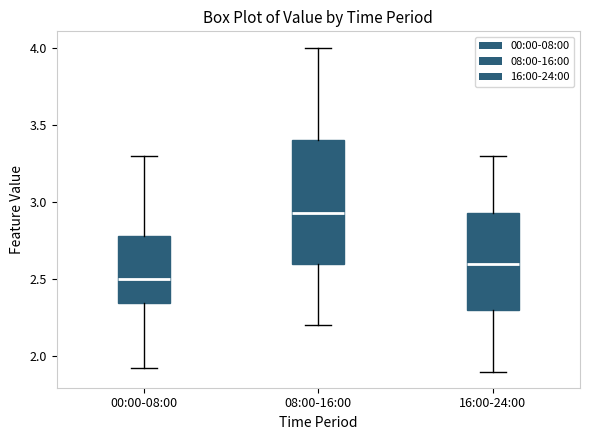

Which box has the highest median line?

08:00-16:00